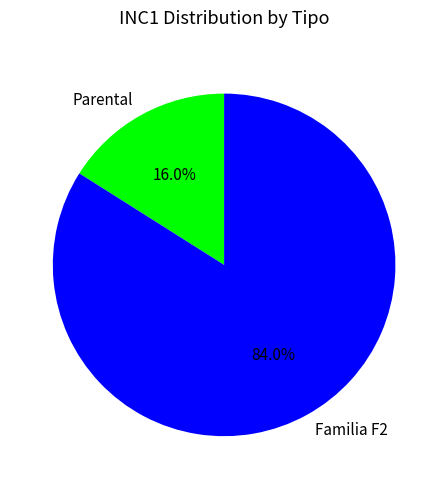

What is the ratio of the value at Familia F2 to the value at Parental?

5.2